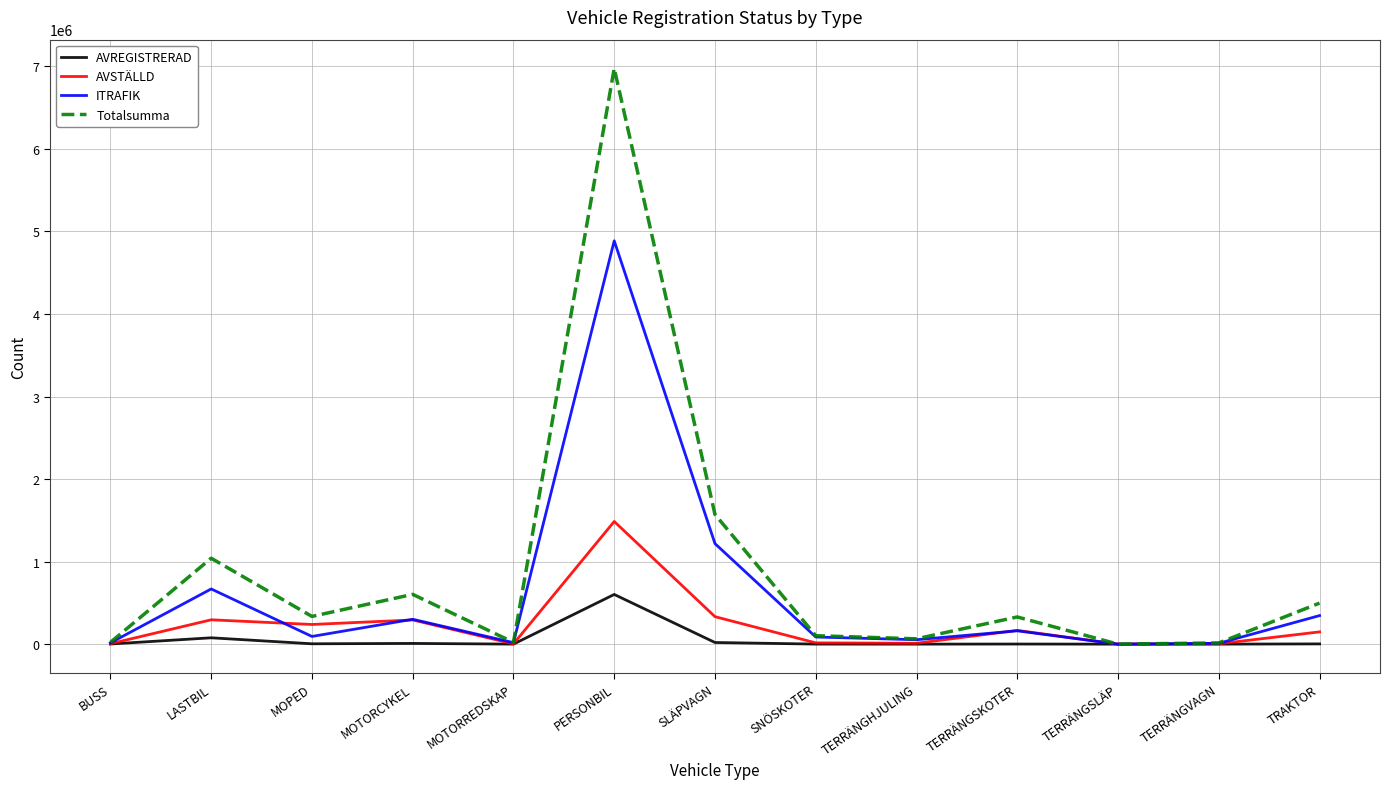

What value does the Totalsumma series have at PERSONBIL, to the nearest 50?

6975150